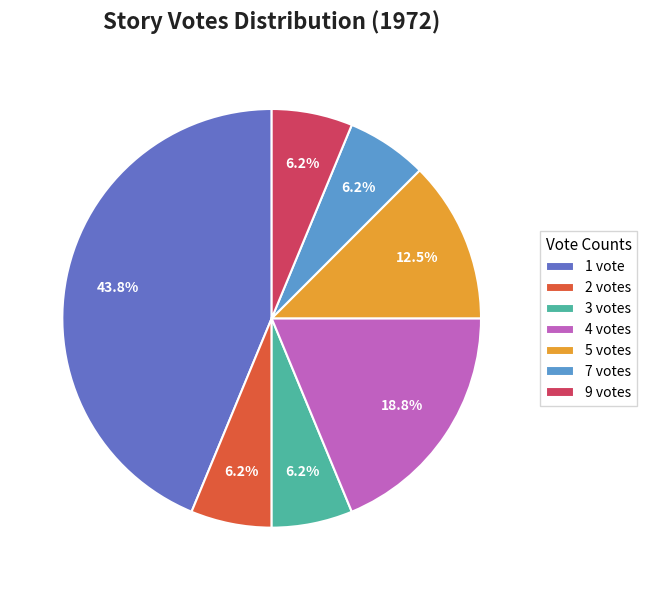

Is the sum of 4 votes and 7 votes greater than half?

No